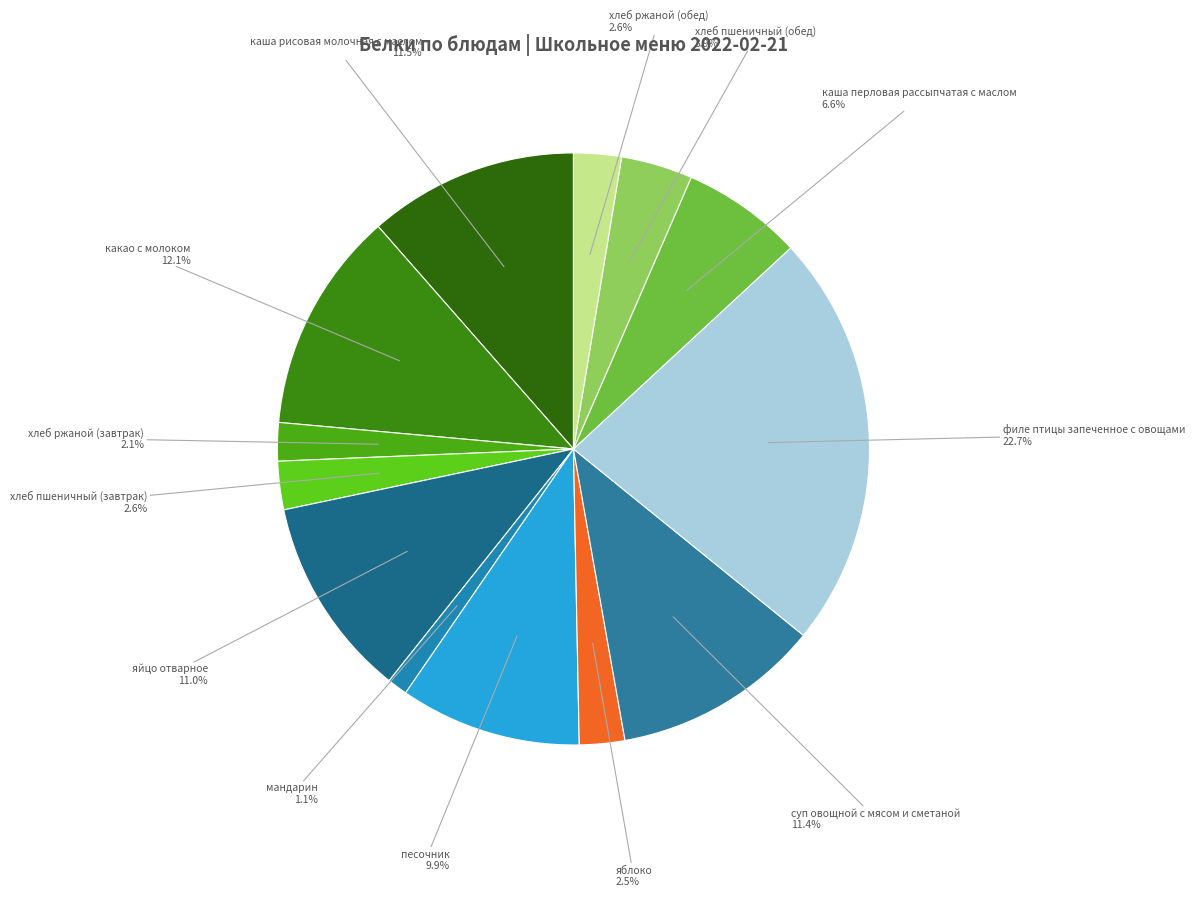

Does any single category account for the majority?

No